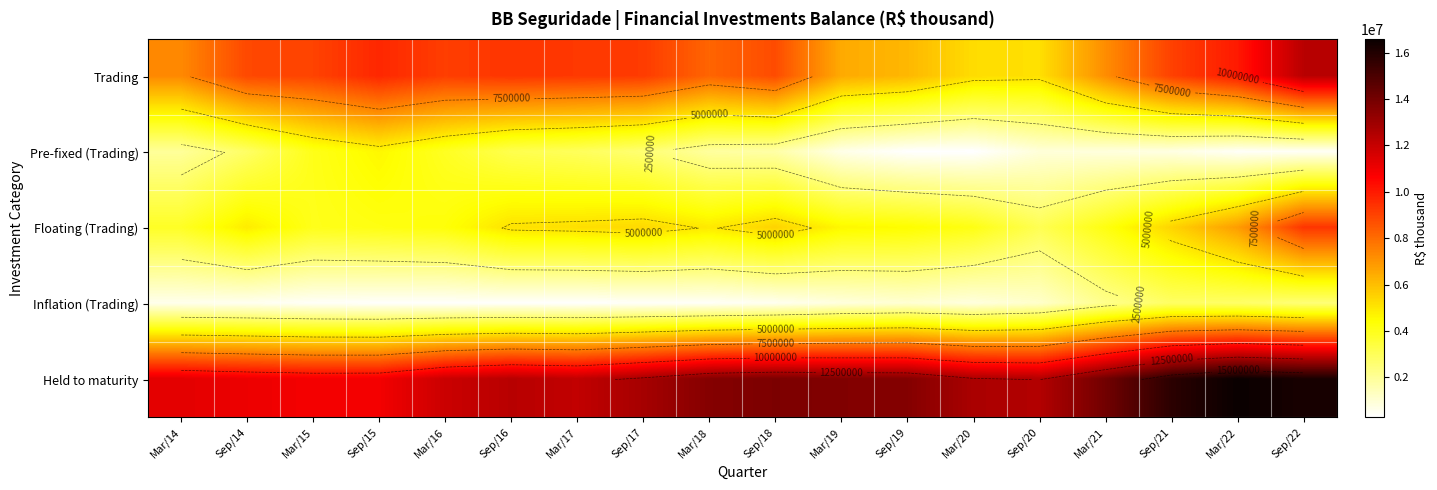

List the series in order of their peak value, lowest first.

Inflation (Trading), Pre-fixed (Trading), Floating (Trading), Trading, Held to maturity